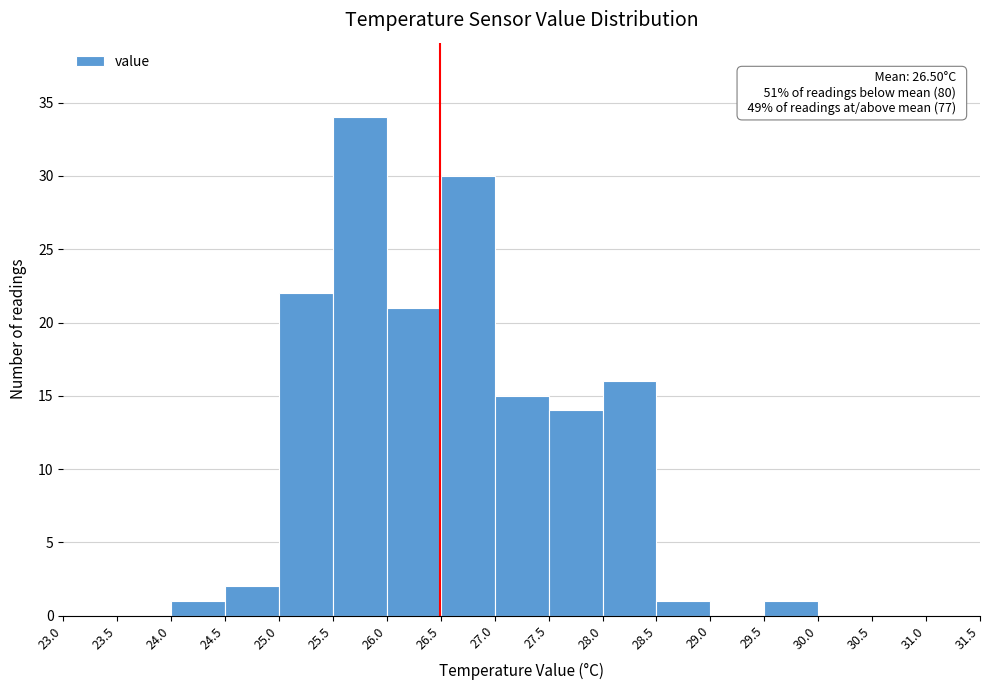

Over which range of the x-axis is the bar tallest?

25.5 to 26.0